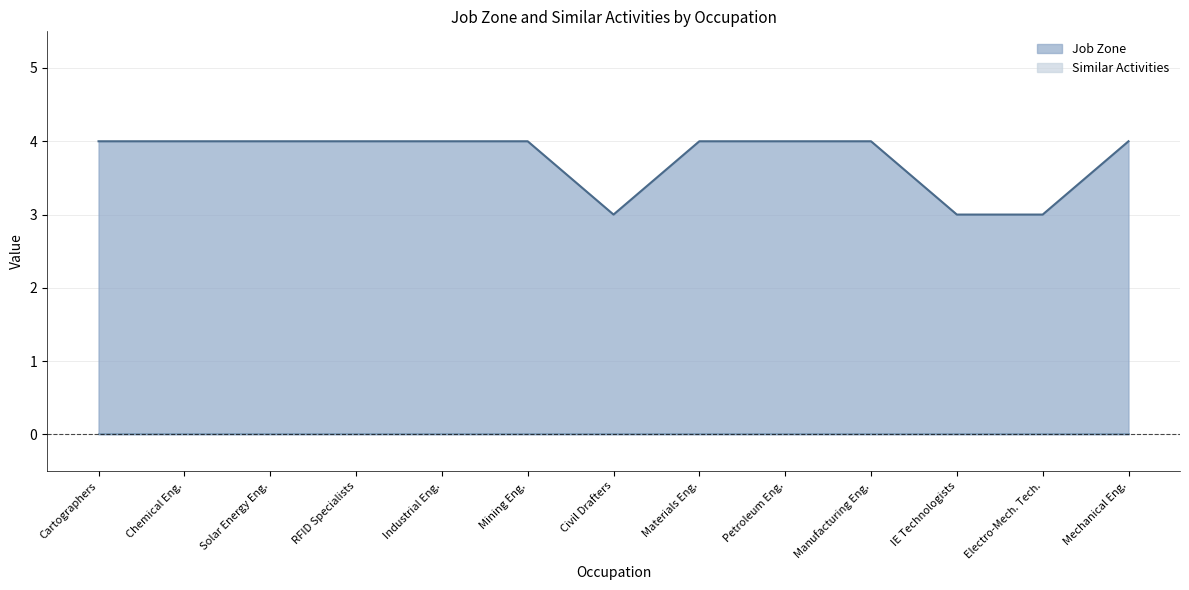

What is the maximum value for Job Zone?

4